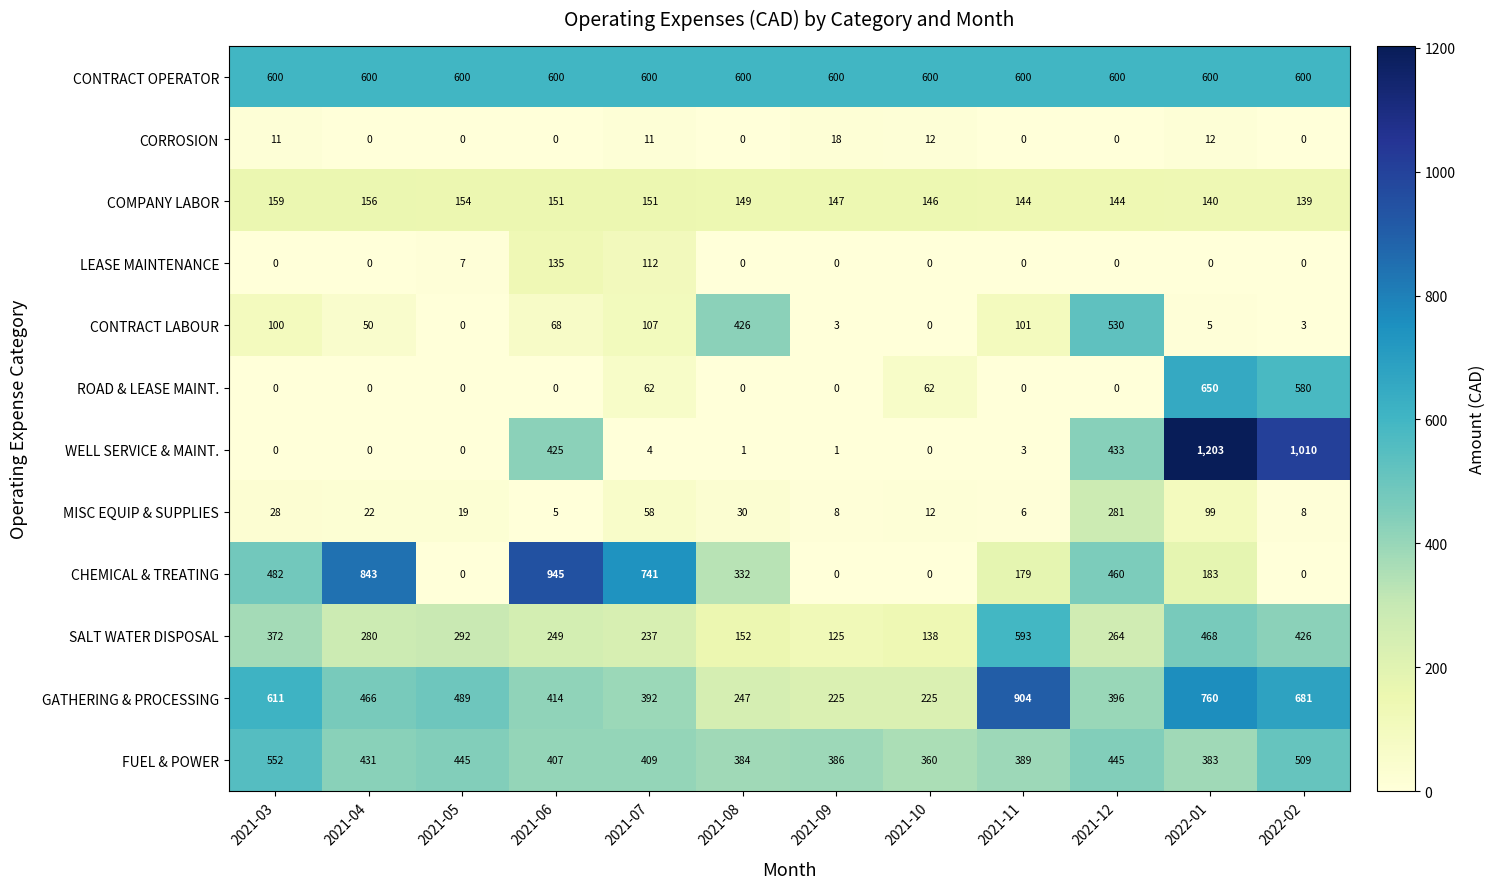

Rank the series at 2022-01 from lowest to highest value.

LEASE MAINTENANCE, CONTRACT LABOUR, CORROSION, MISC EQUIP & SUPPLIES, COMPANY LABOR, CHEMICAL & TREATING, FUEL & POWER, SALT WATER DISPOSAL, CONTRACT OPERATOR, ROAD & LEASE MAINT., GATHERING & PROCESSING, WELL SERVICE & MAINT.